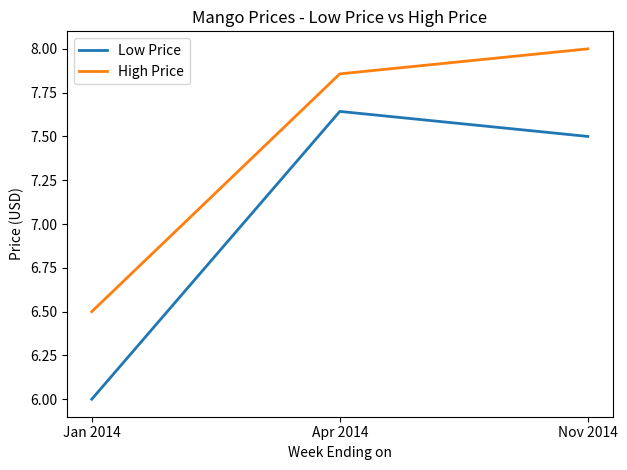

Read the Low Price value at Jan 2014.

6.0